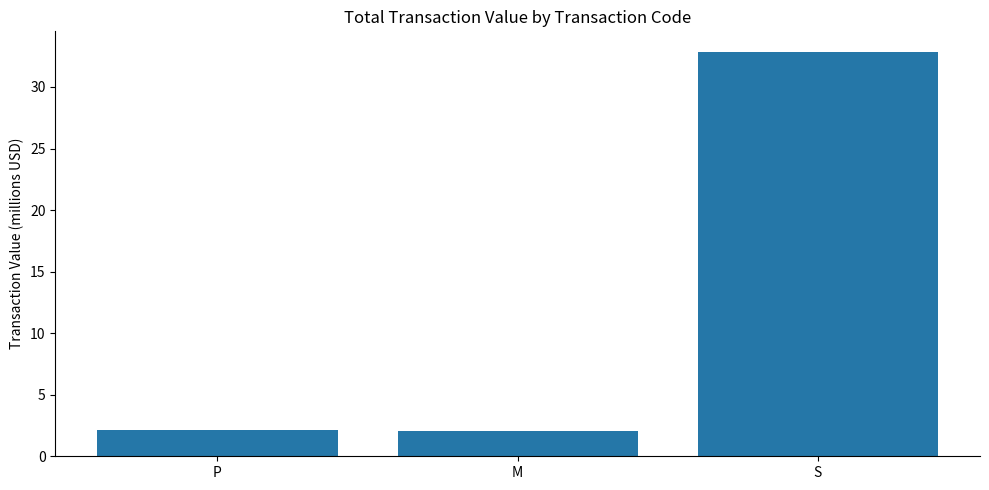

What is the approximate value at P?

2.1